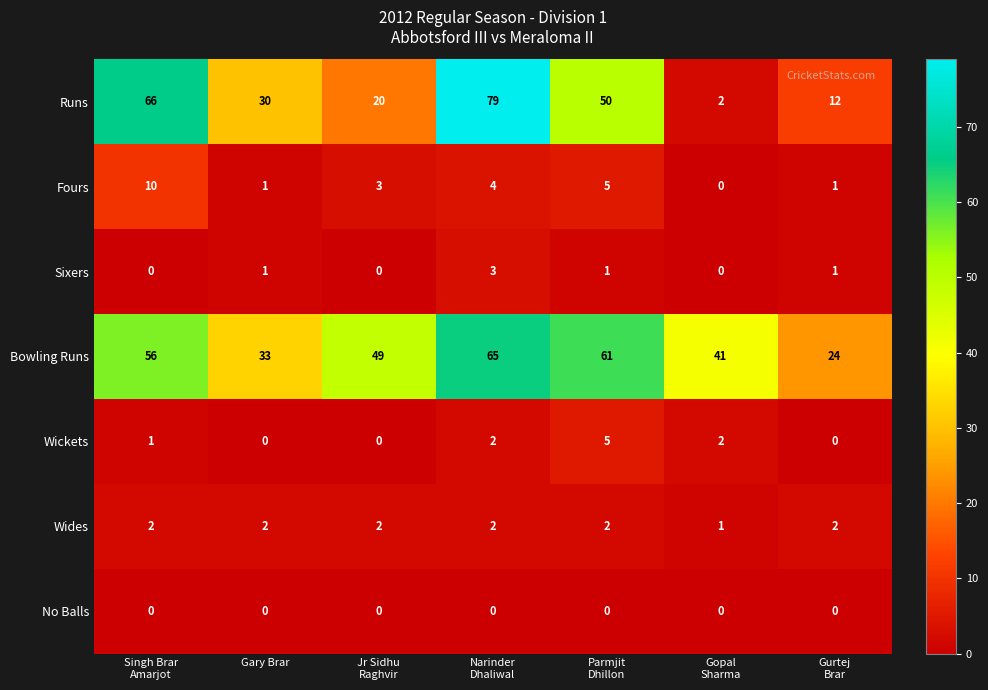

Which series has the widest spread of values?

Runs